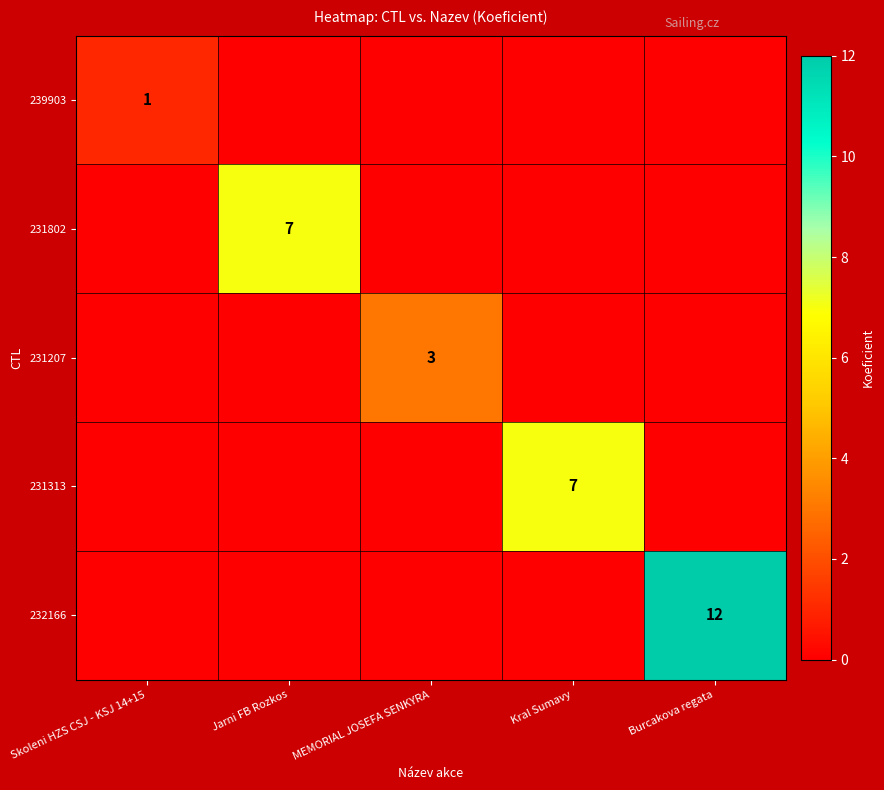

Is it true that 232166 equals 12 at Burcakova regata?

True